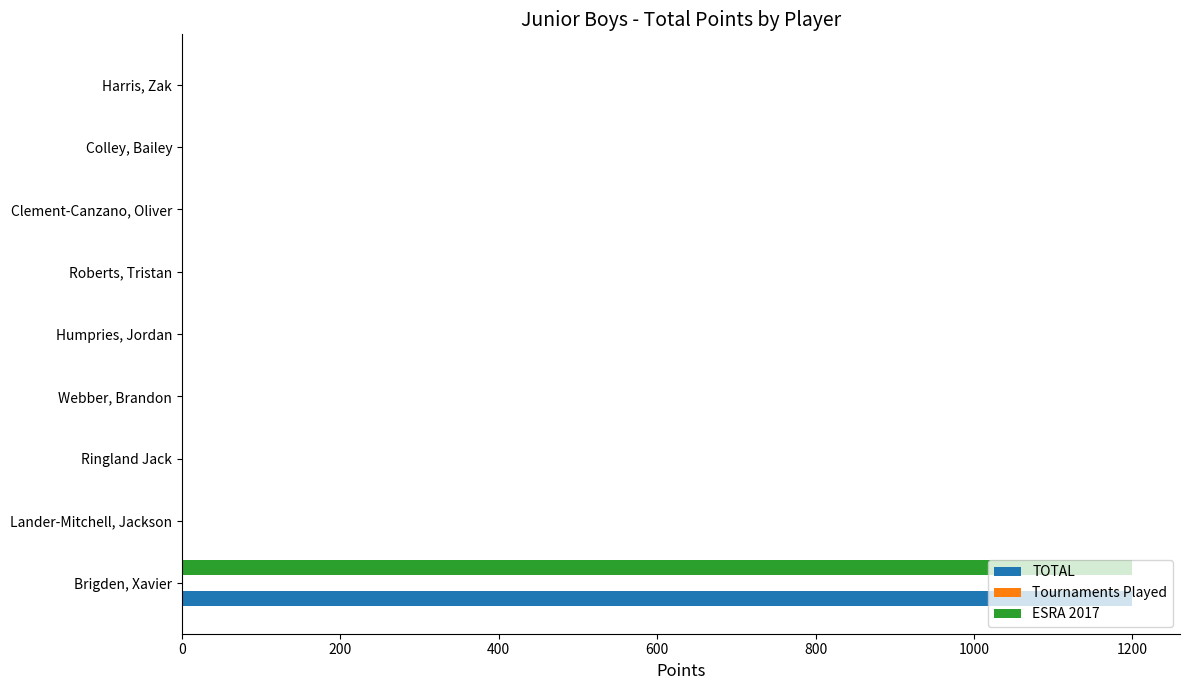

What is the maximum value for TOTAL?

1200